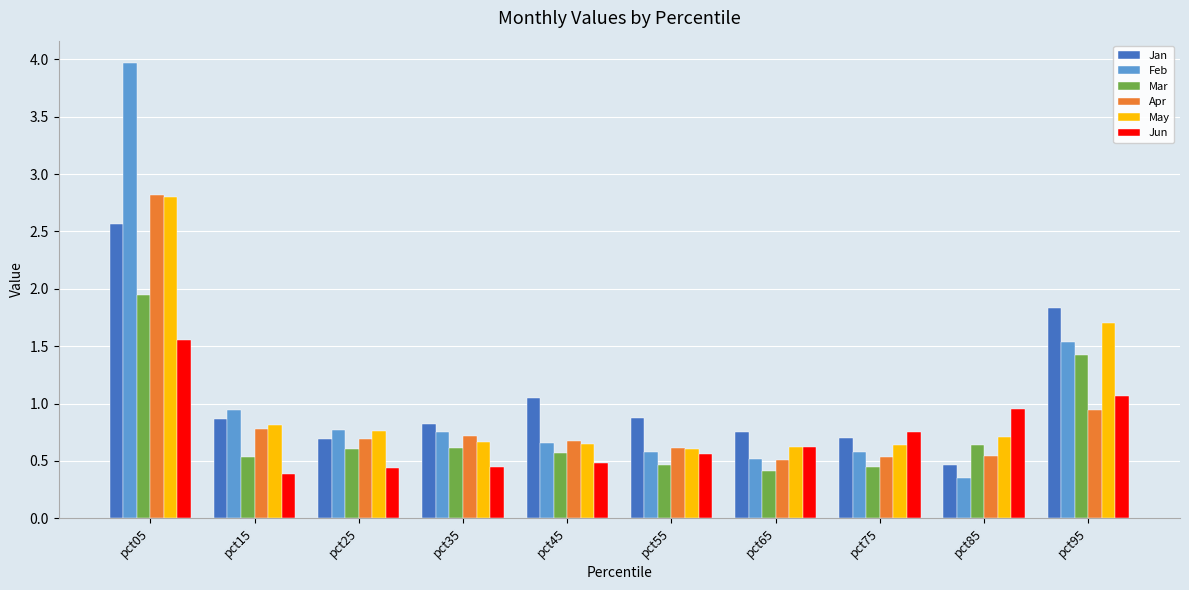

At which category is the sum across all series the highest?

pct05